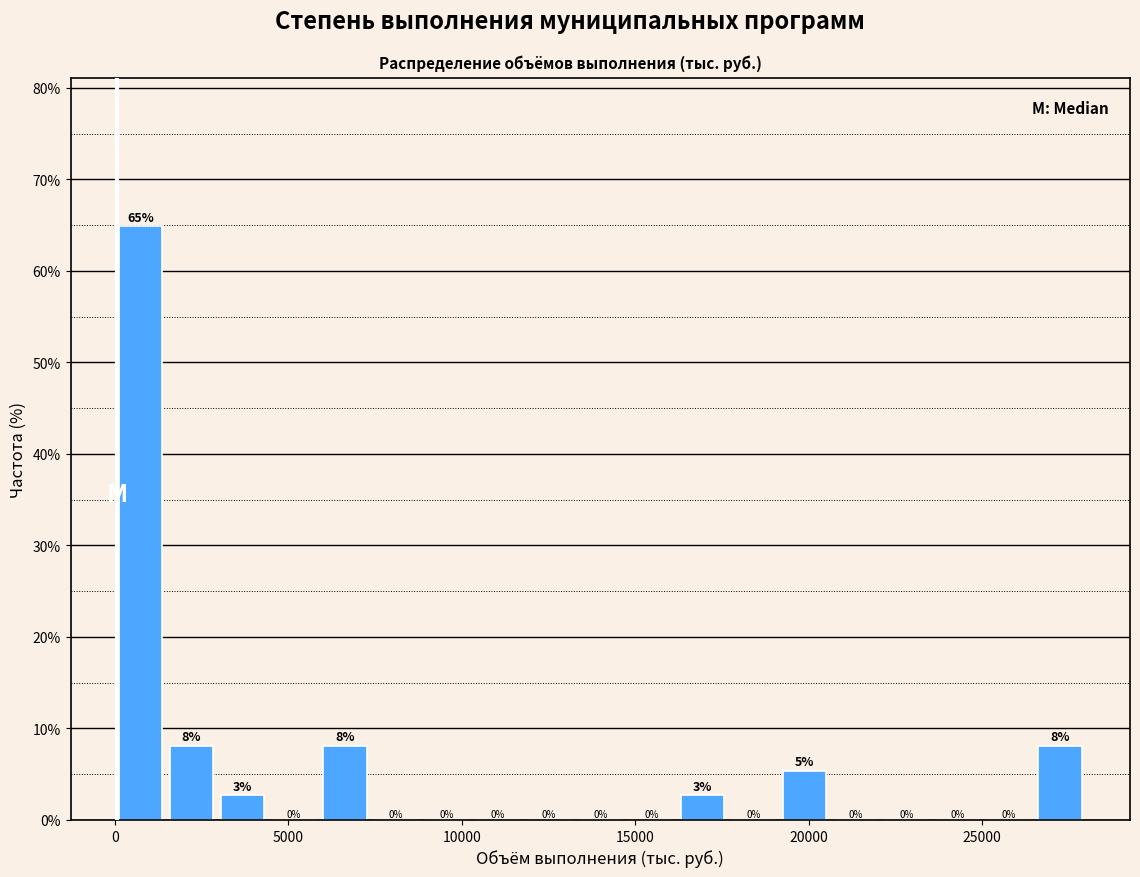

Around what value on the x-axis is the tallest bar? Give the approximate position of its centre, as read against the axis.

500